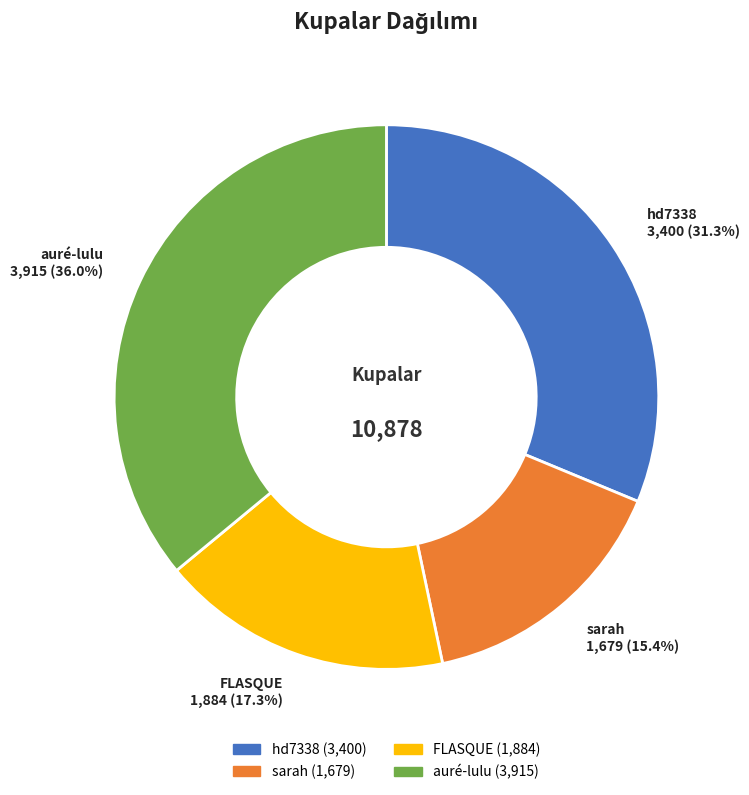

Approximately how many times larger is the value at auré-lulu compared to FLASQUE?

2.1